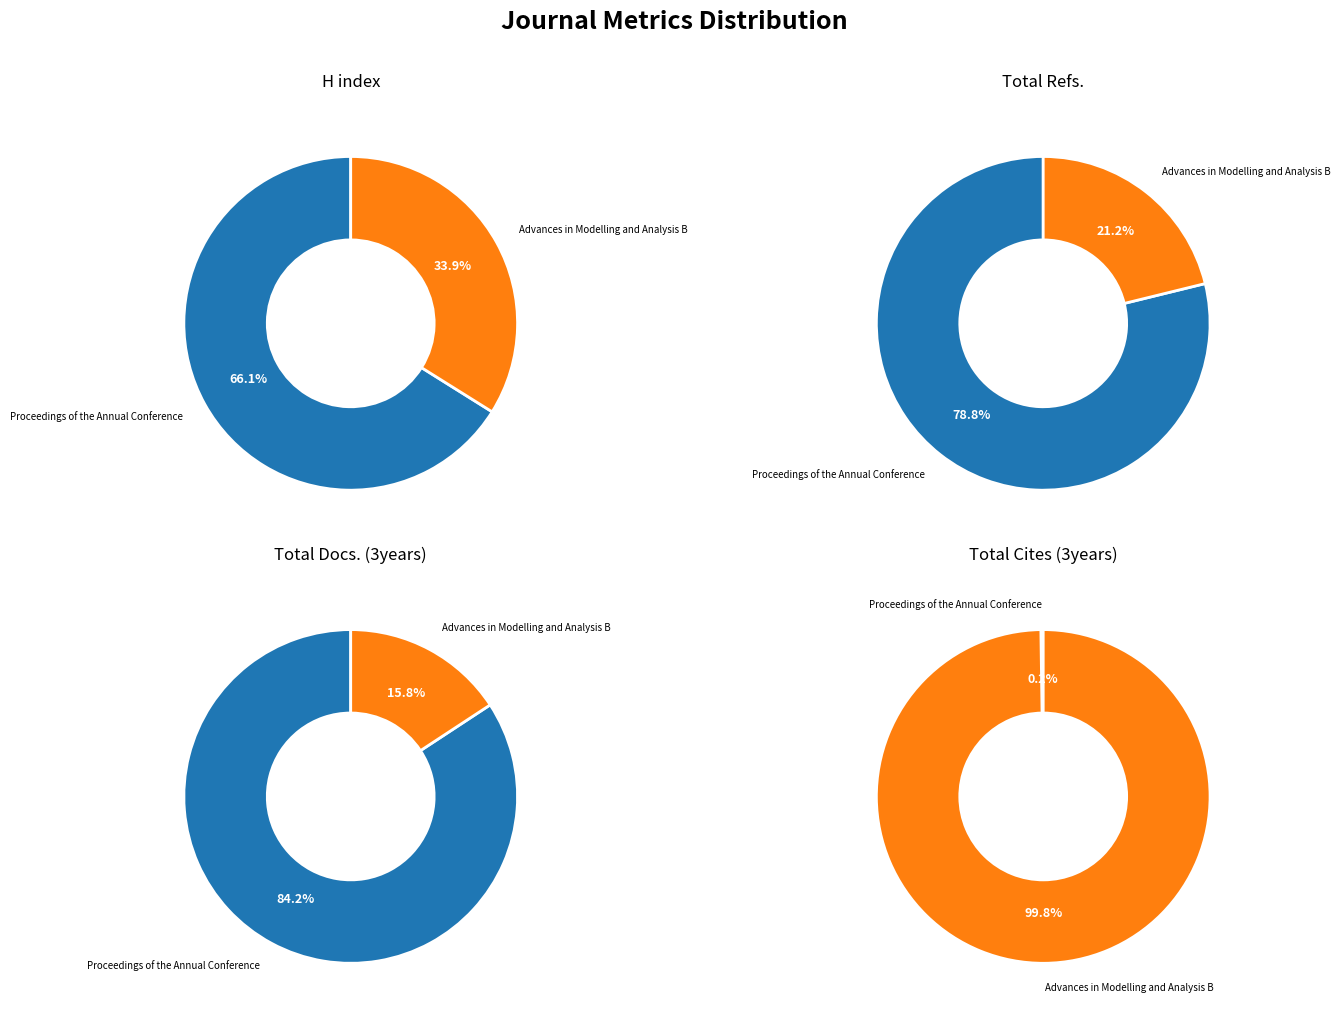

Count the number of slices in the pie.

2